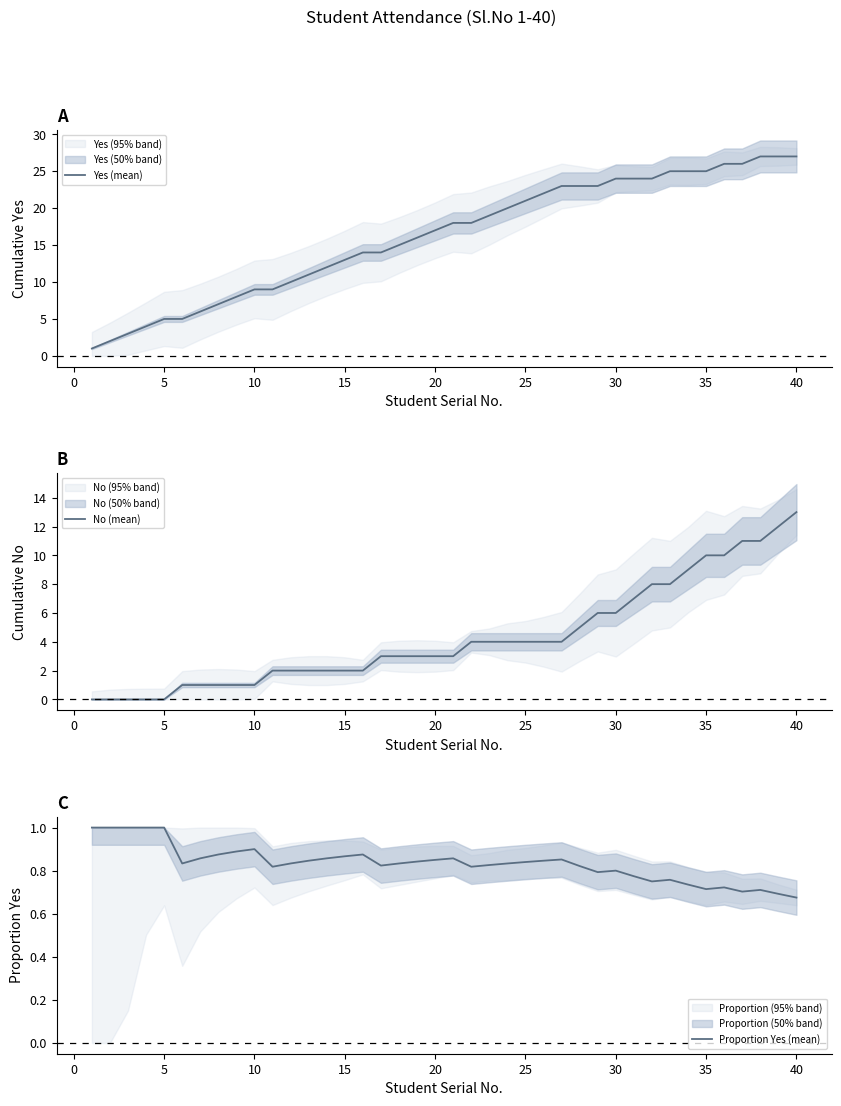

How many distinct data groups are displayed?

3